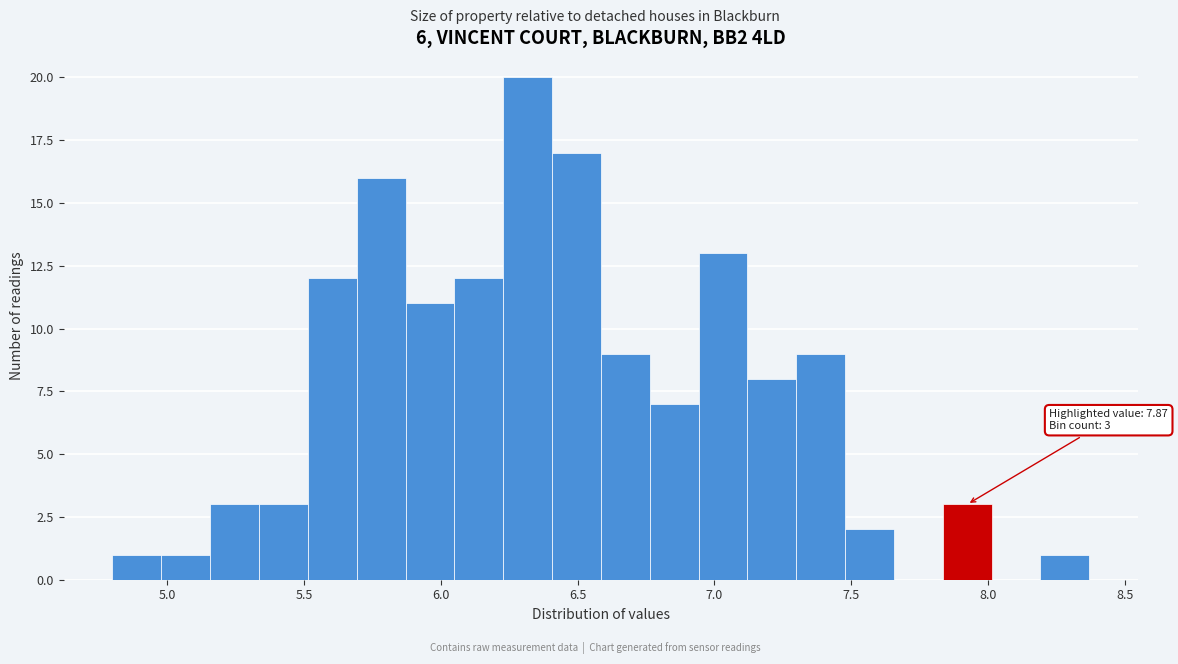

Around what value on the x-axis is the tallest bar? Give the approximate position of its centre, as read against the axis.

6.30